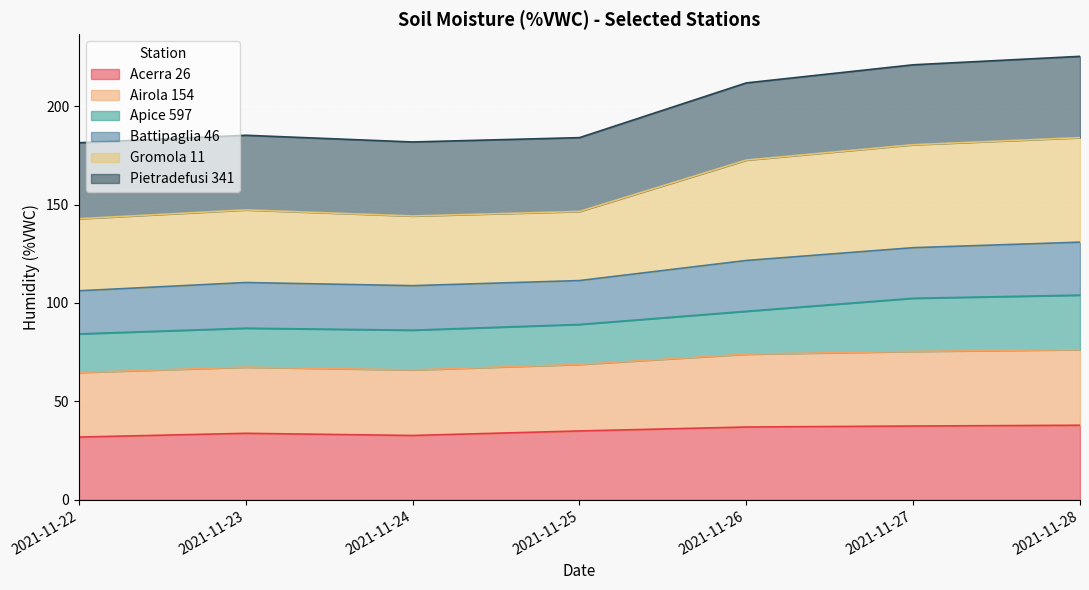

What is the value of the Acerra 26 point at the 1st from the left?

31.9